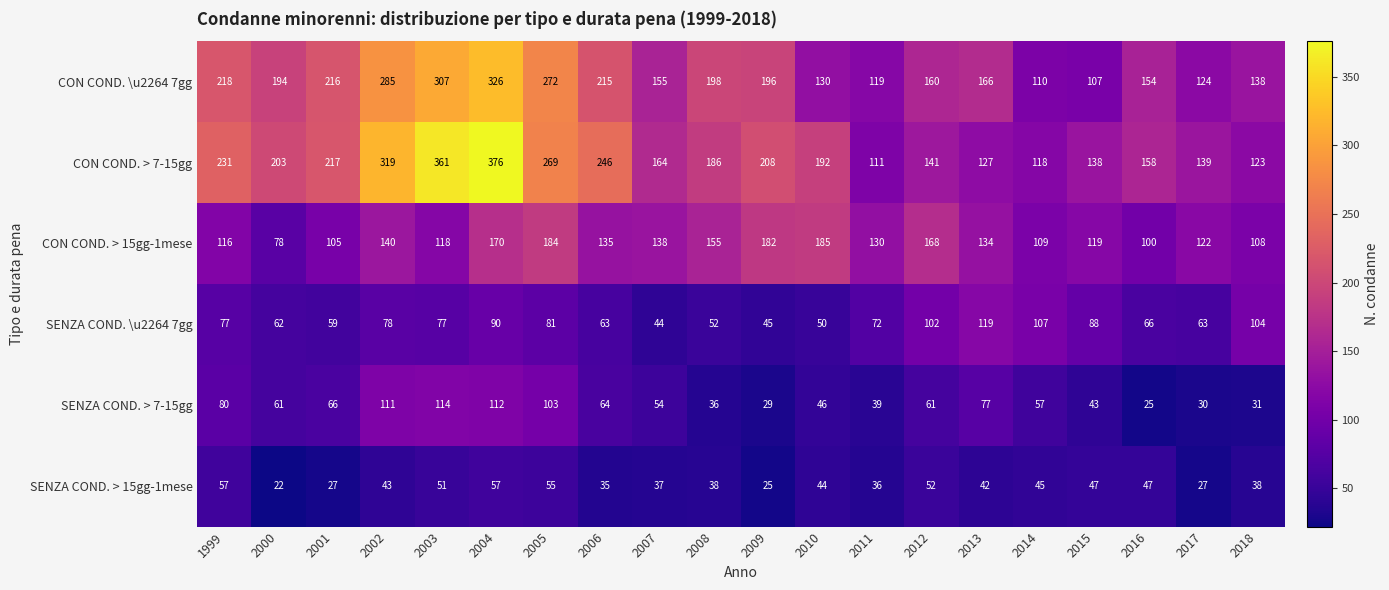

How many data points does each series have?

20